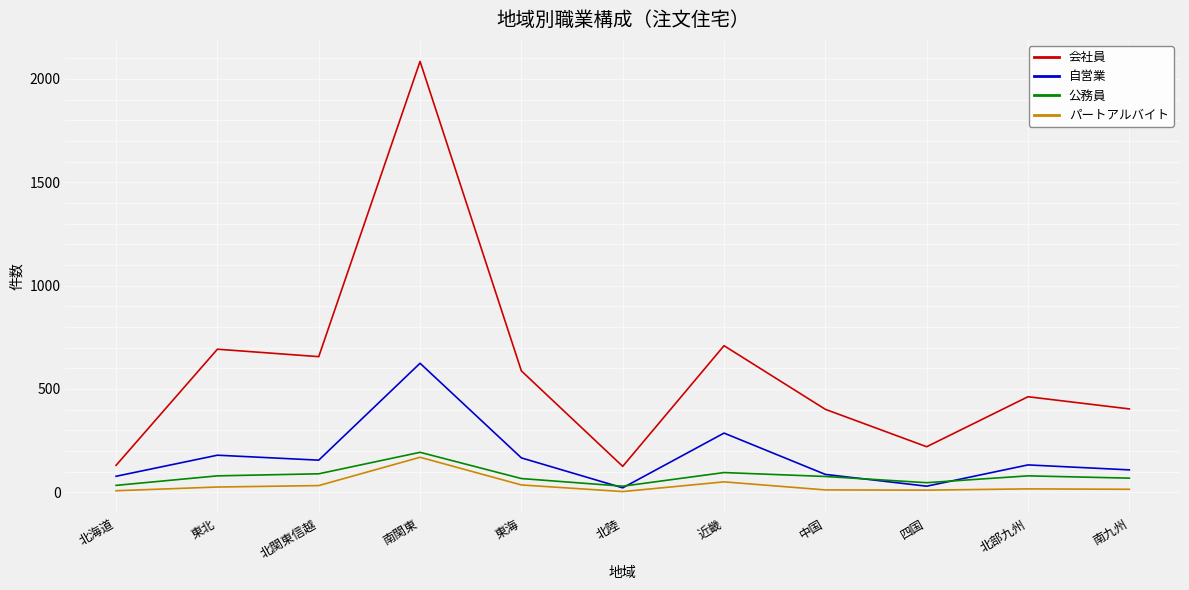

Where is the first local minimum for 会社員?

北関東信越